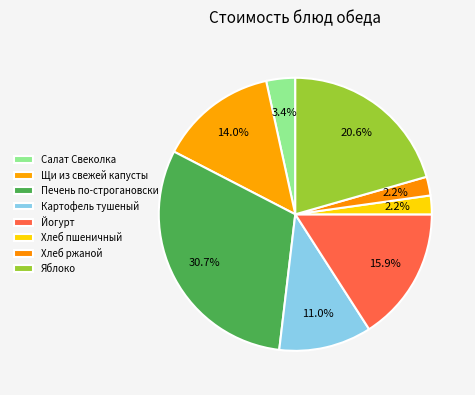

Count the number of slices in the pie.

8